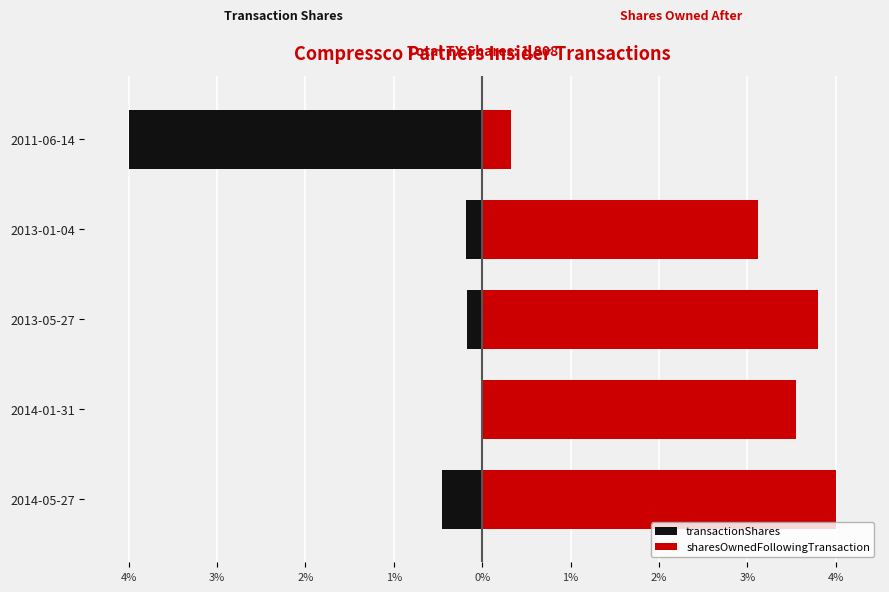

Rank the series by their maximum value, from highest to lowest.

sharesOwnedFollowingTransaction, transactionShares